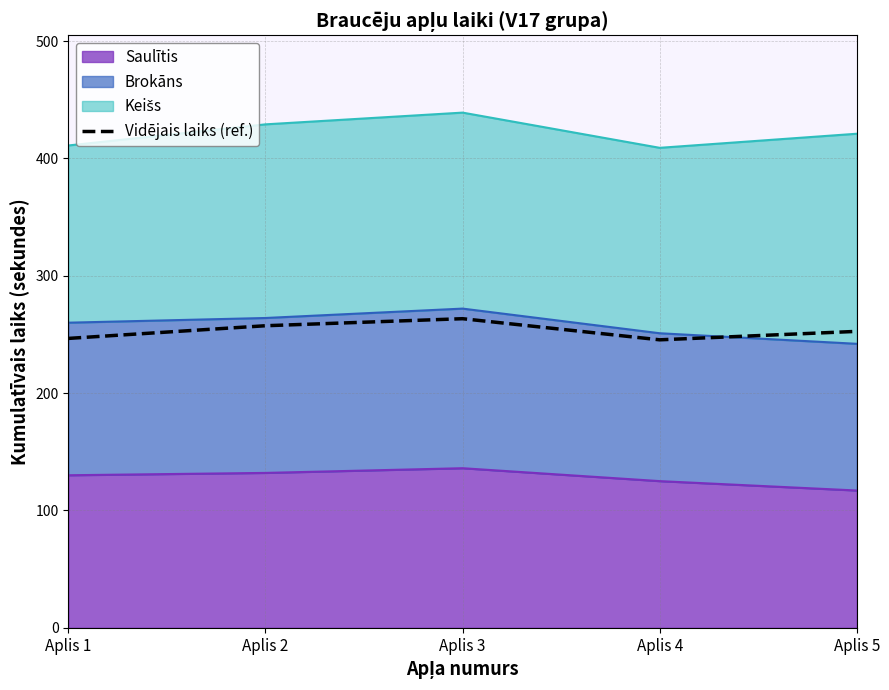

At which category does the chart reach its peak across all series?

Aplis 3